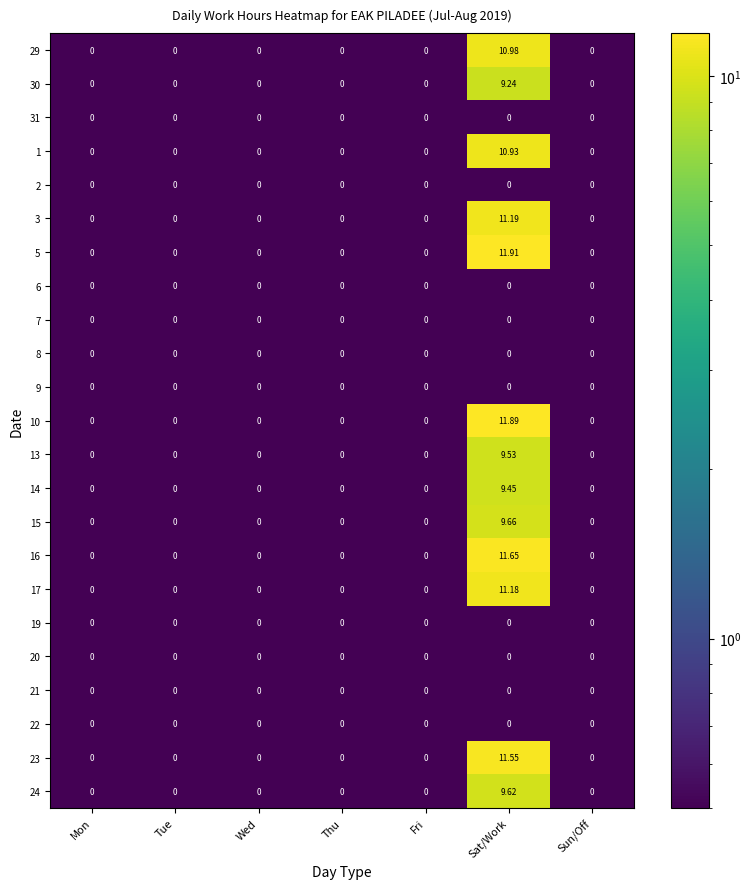

Which category has the highest value in the 5 series?

Sat/Work